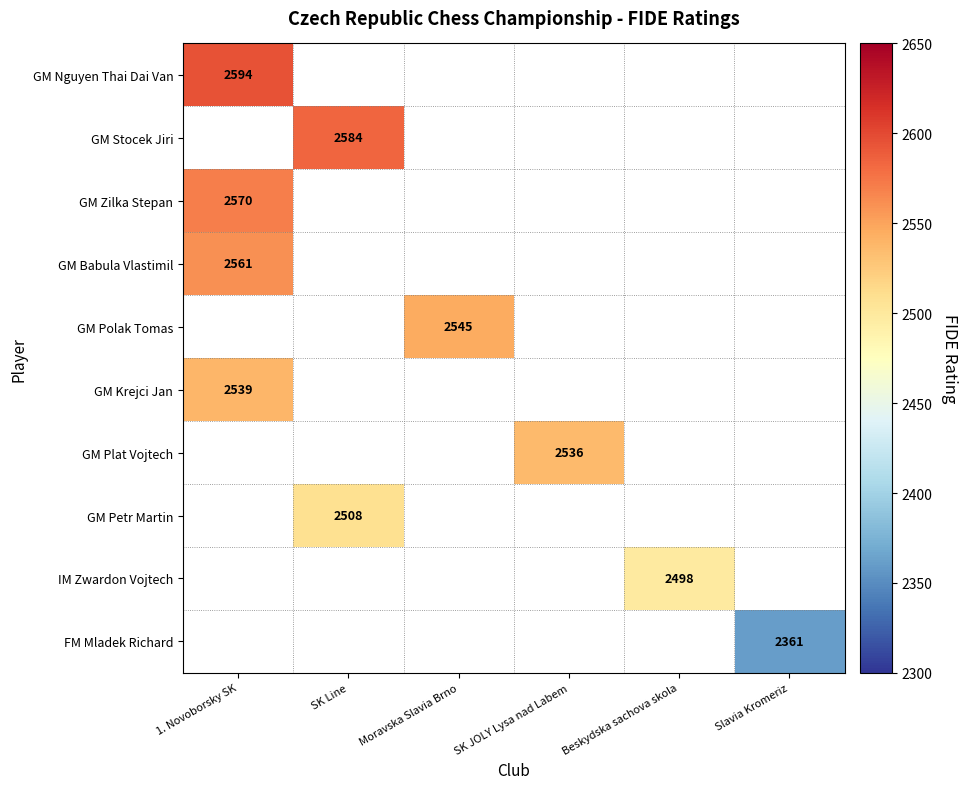

The value of GM Plat Vojtech at SK JOLY Lysa nad Labem is 4226. True or false?

False